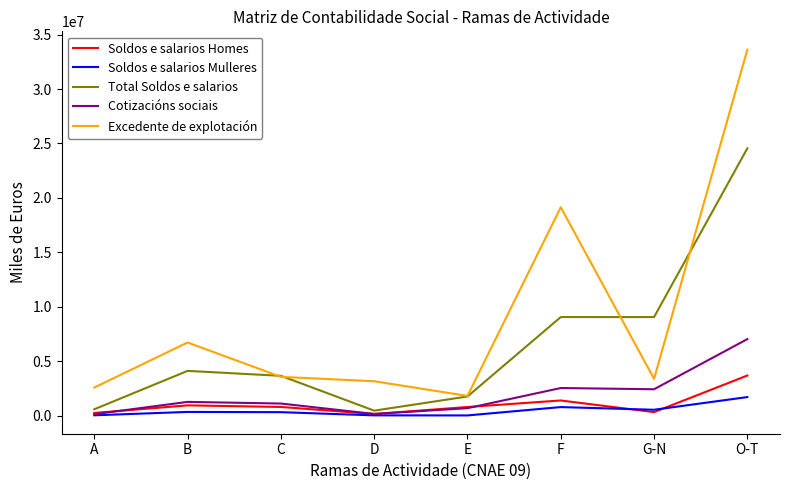

What is the highest value of the Soldos e salarios Mulleres series?

1701550